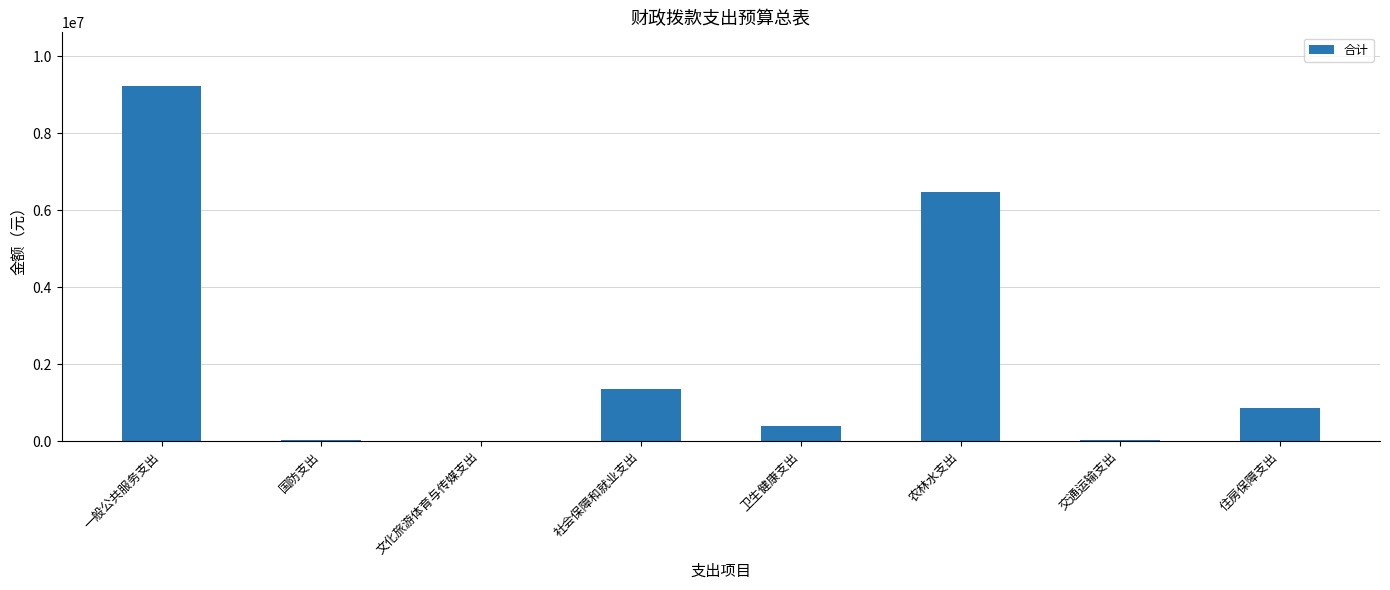

Which has a higher value, 卫生健康支出 or 国防支出?

卫生健康支出